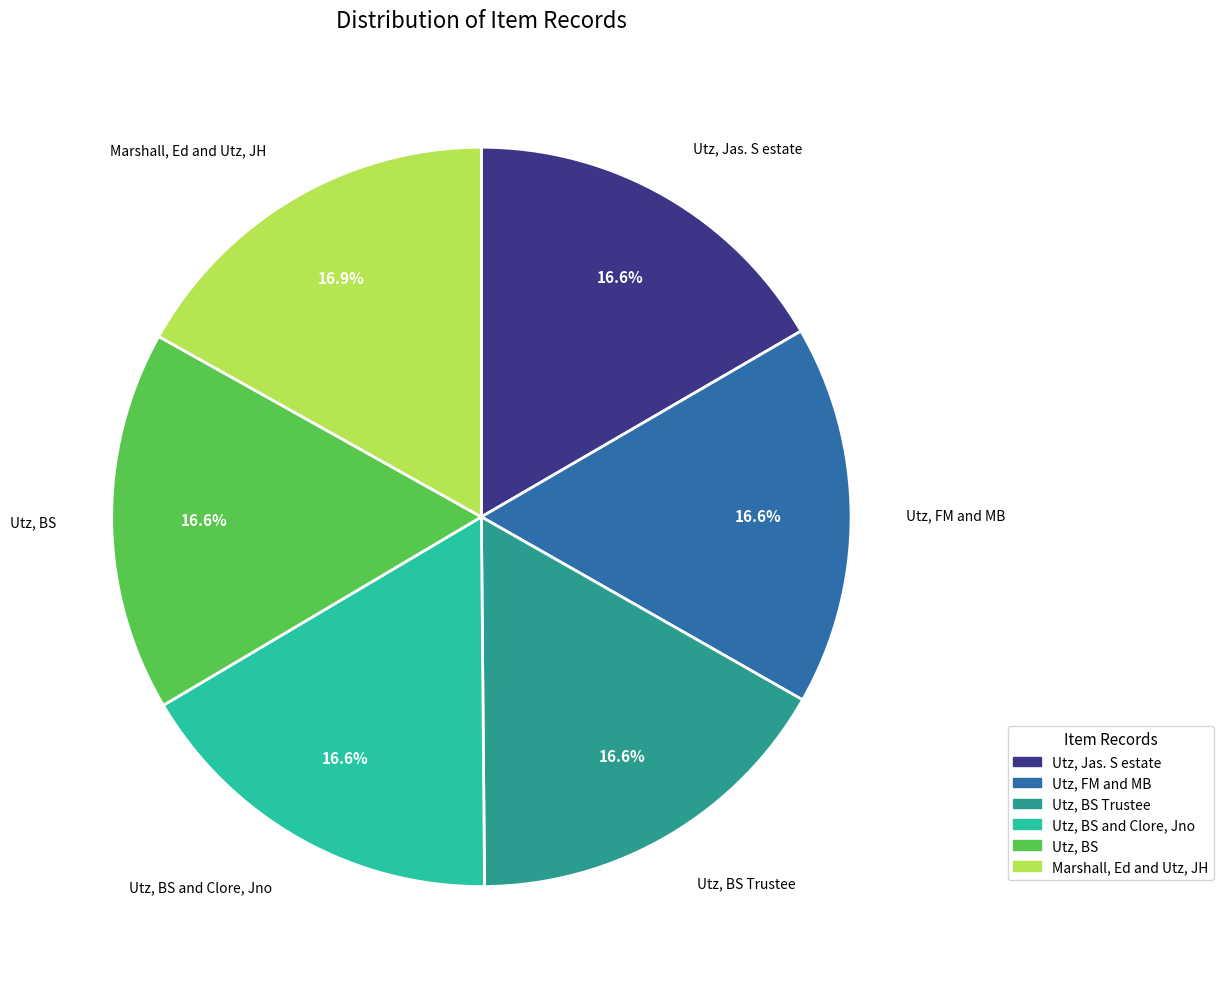

Is there any slice that represents more than half of the pie?

No